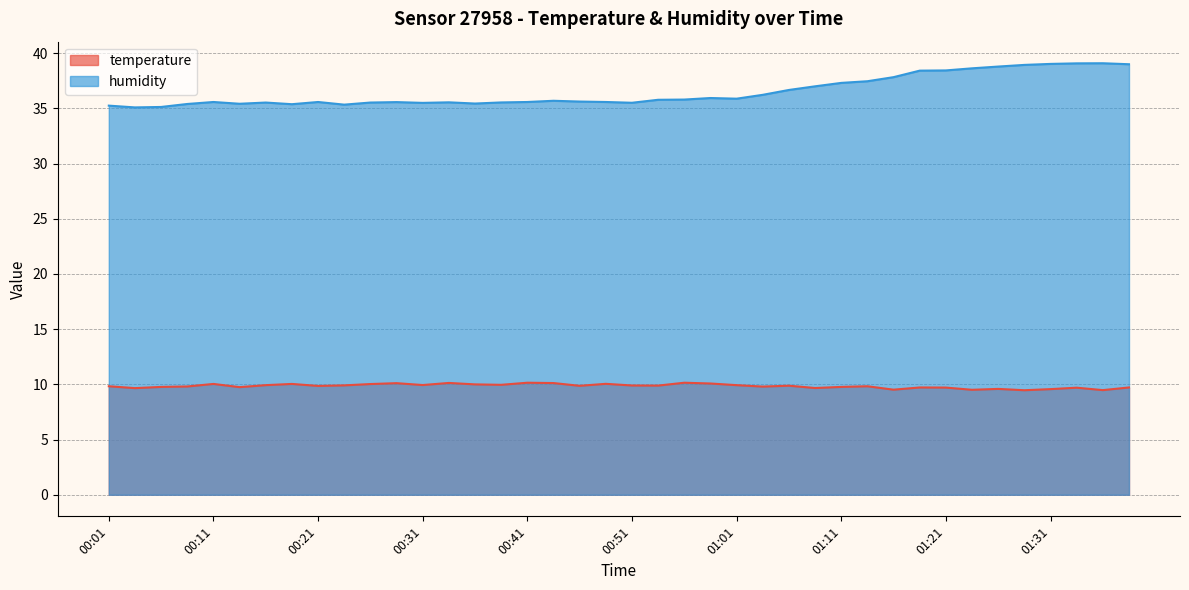

Between 00:21 and 00:39, which series saw the biggest shift?

temperature